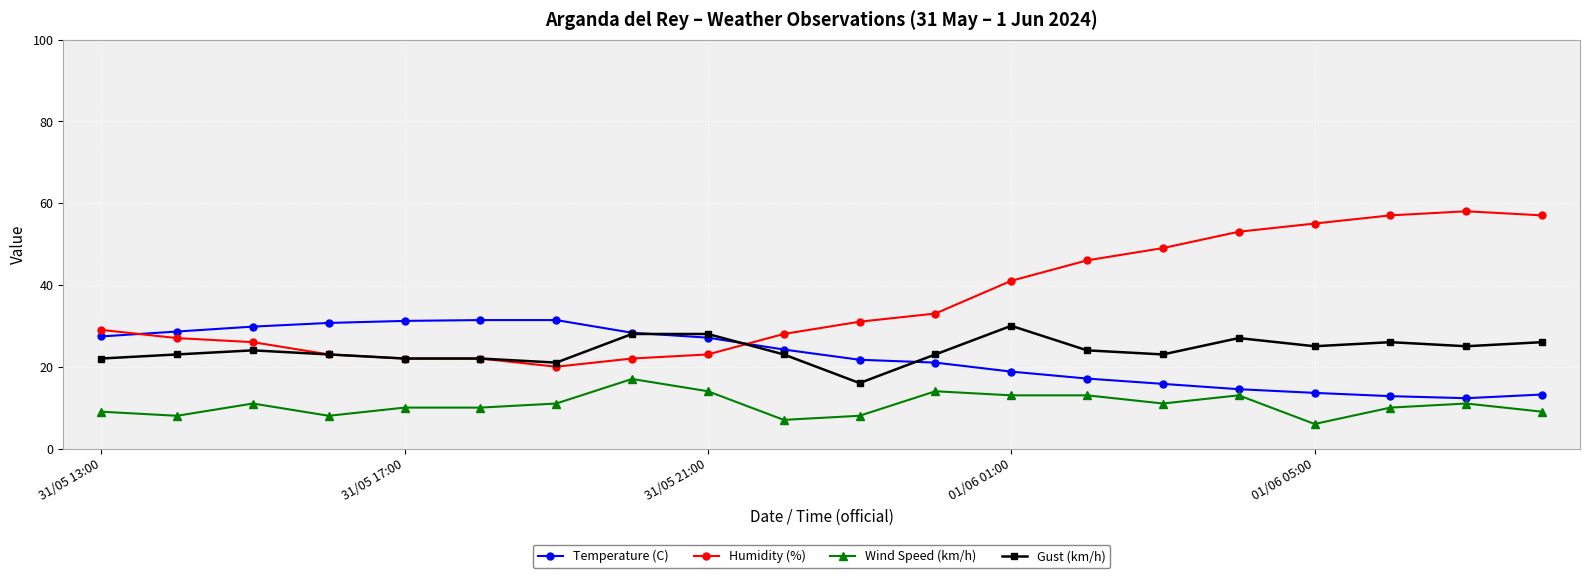

What is the greatest value displayed?

58.0